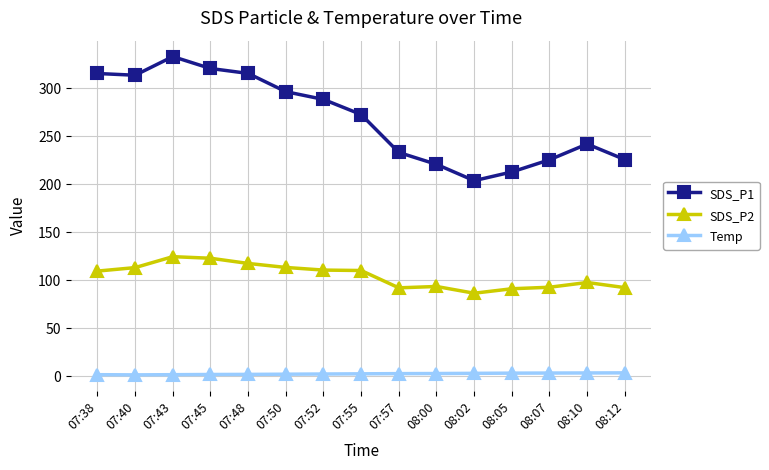

At which category is the sum across all series the highest?

07:43